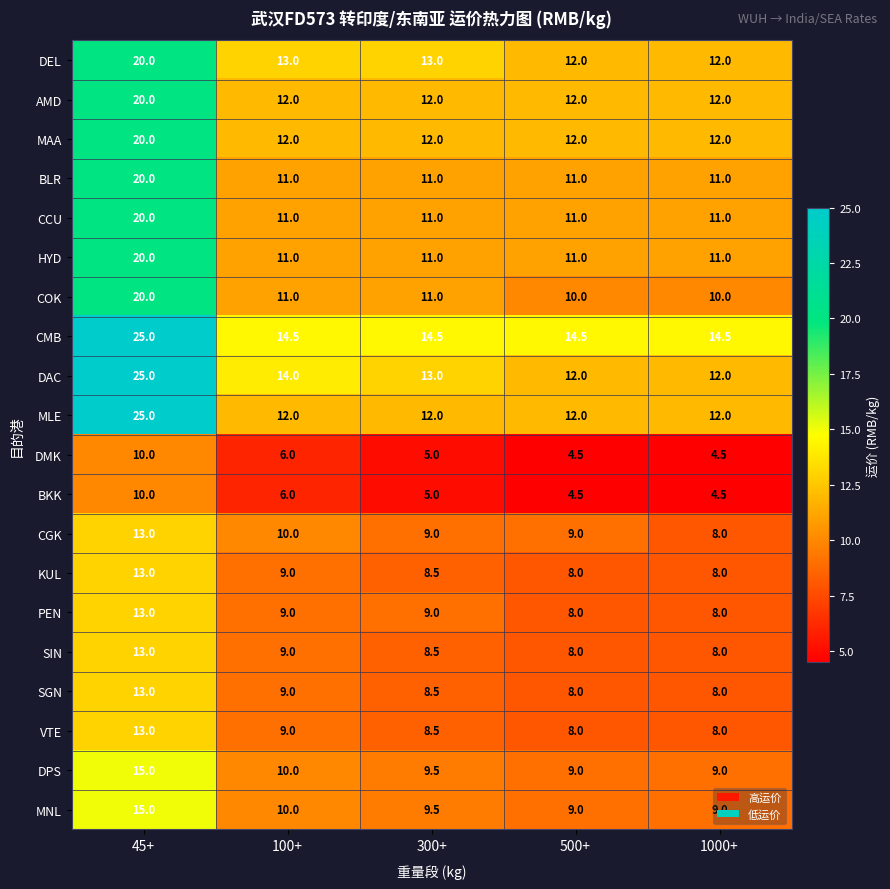

What is the lowest value of the HYD series?

11.0